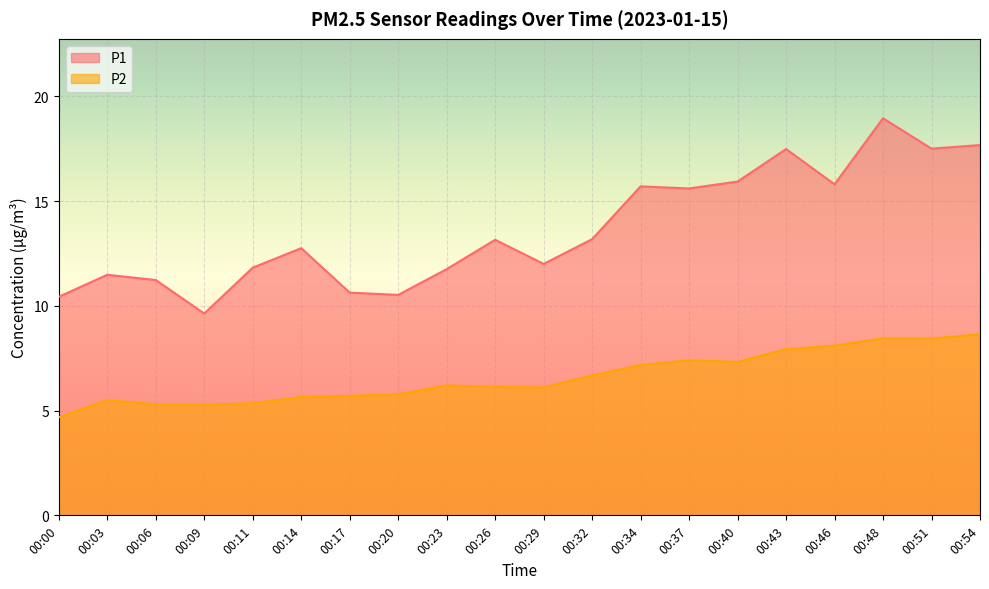

What is the difference between the highest and lowest values at 00:20?

4.7